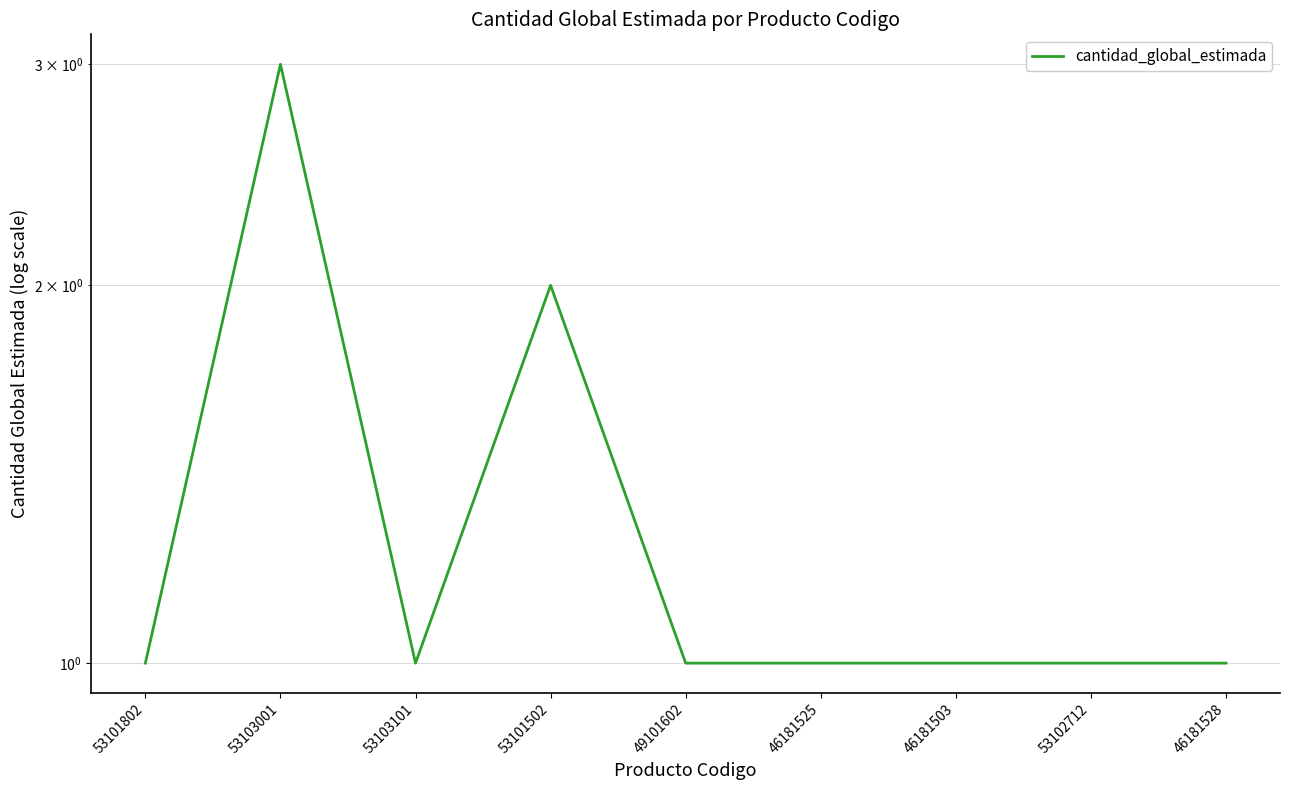

What is the sum of all values?

12